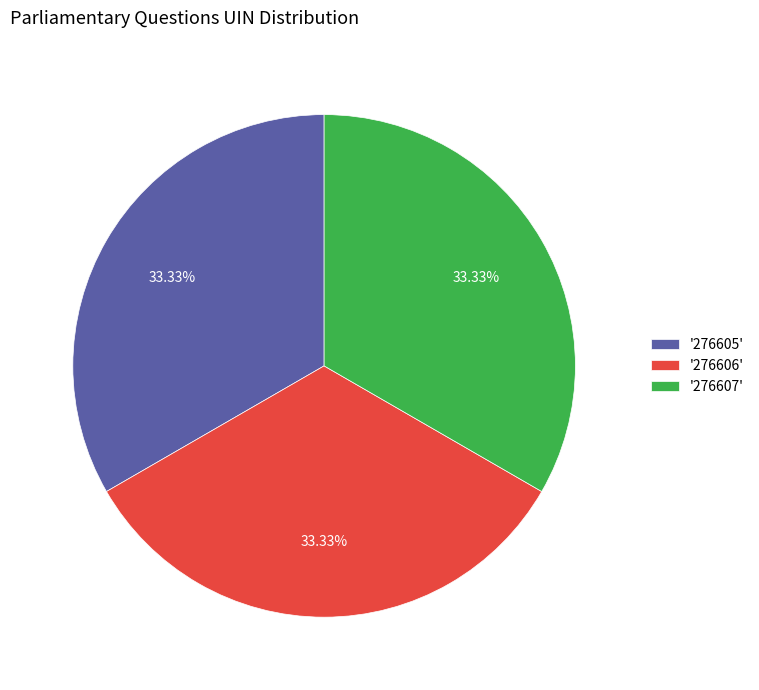

What is the ratio of the value at '276605' to the value at '276607'?

1.0